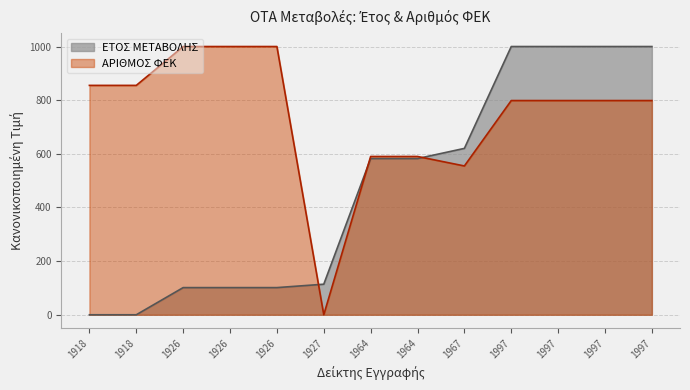

True or false: ΕΤΟΣ ΜΕΤΑΒΟΛΗΣ and ΑΡΙΘΜΟΣ ΦΕΚ intersect in this chart.

True